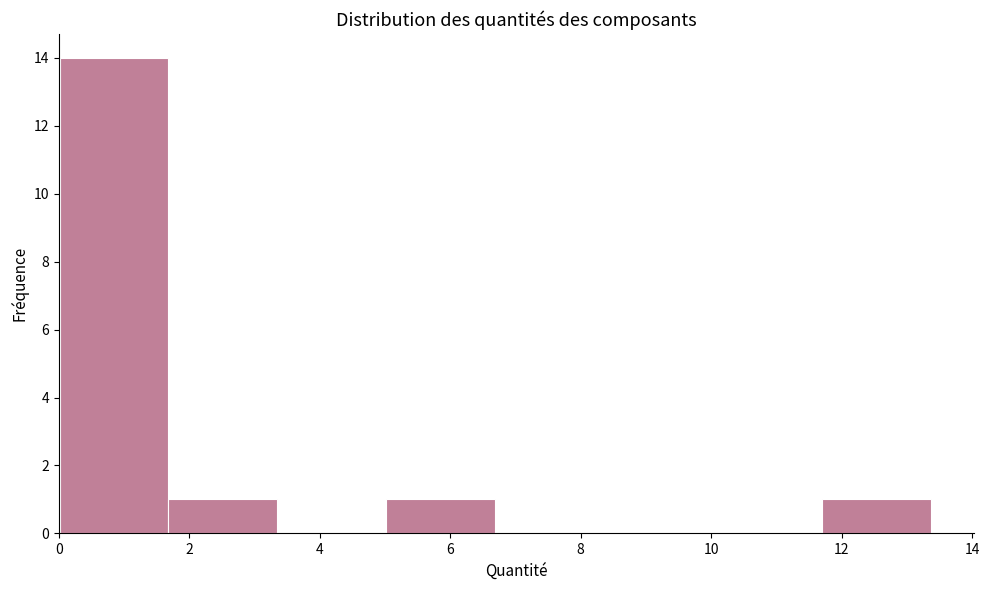

Which range on the x-axis has the tallest bar?

0.0 to 1.6